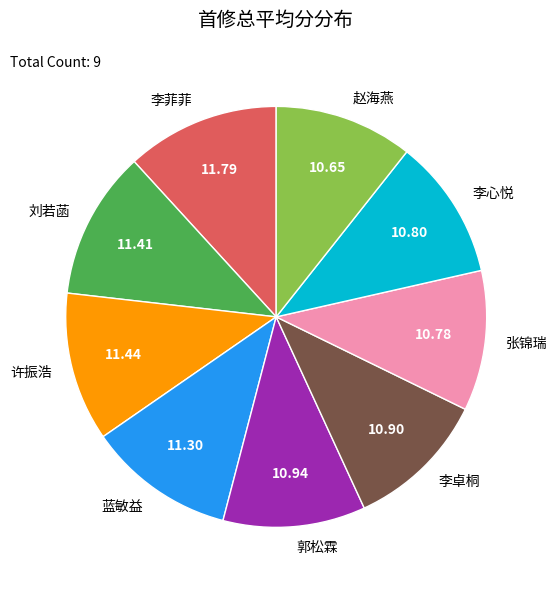

Approximately how many times larger is the value at 李菲菲 compared to 李心悦?

1.1